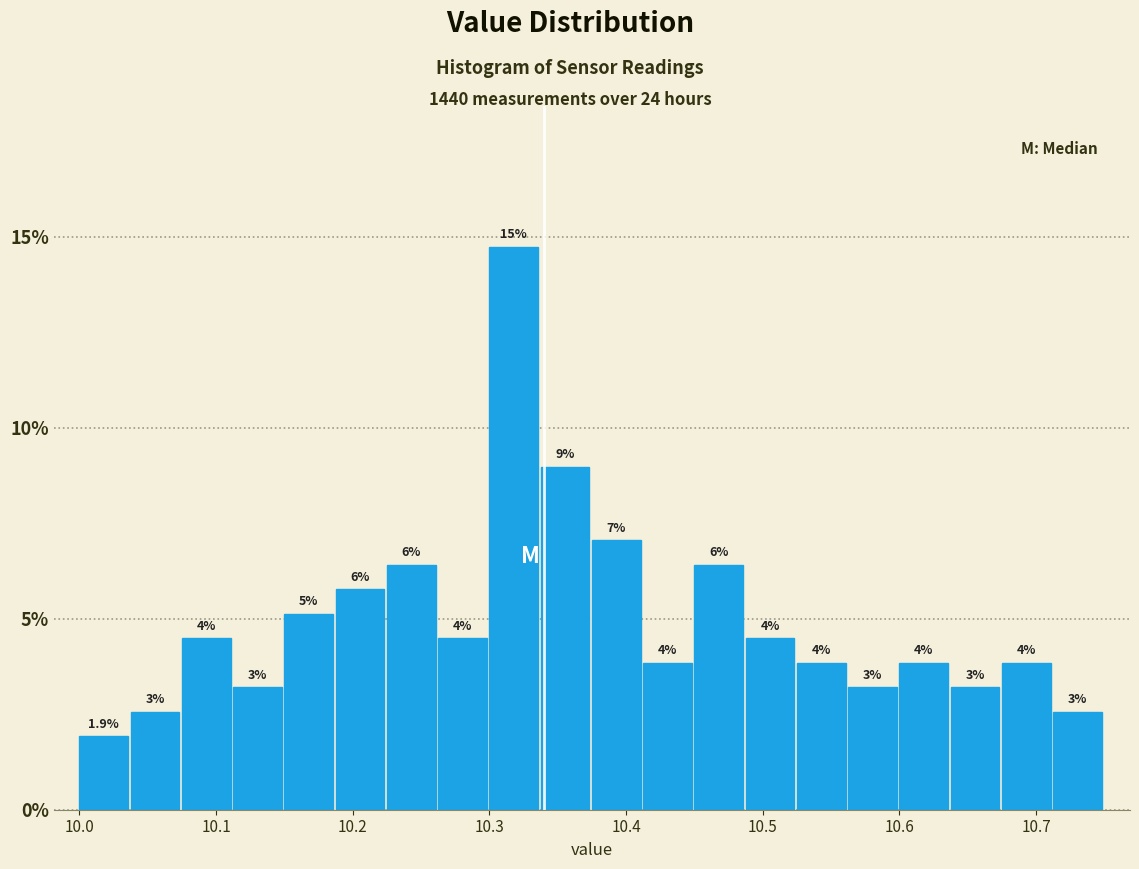

Read against the x-axis, roughly where is the centre of the tallest bar?

10.32